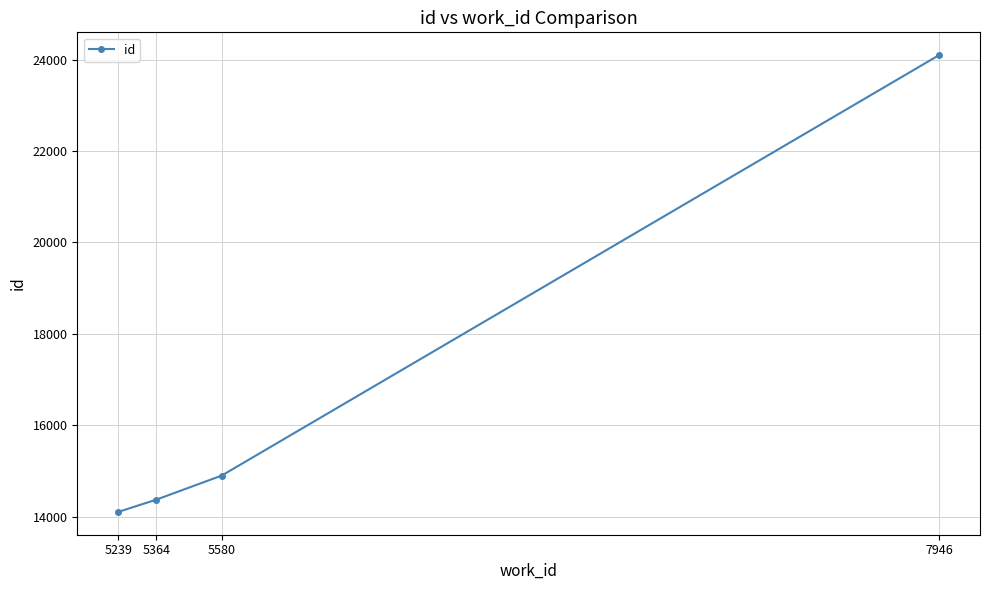

Where is the data nearest to the value 19100?

5580